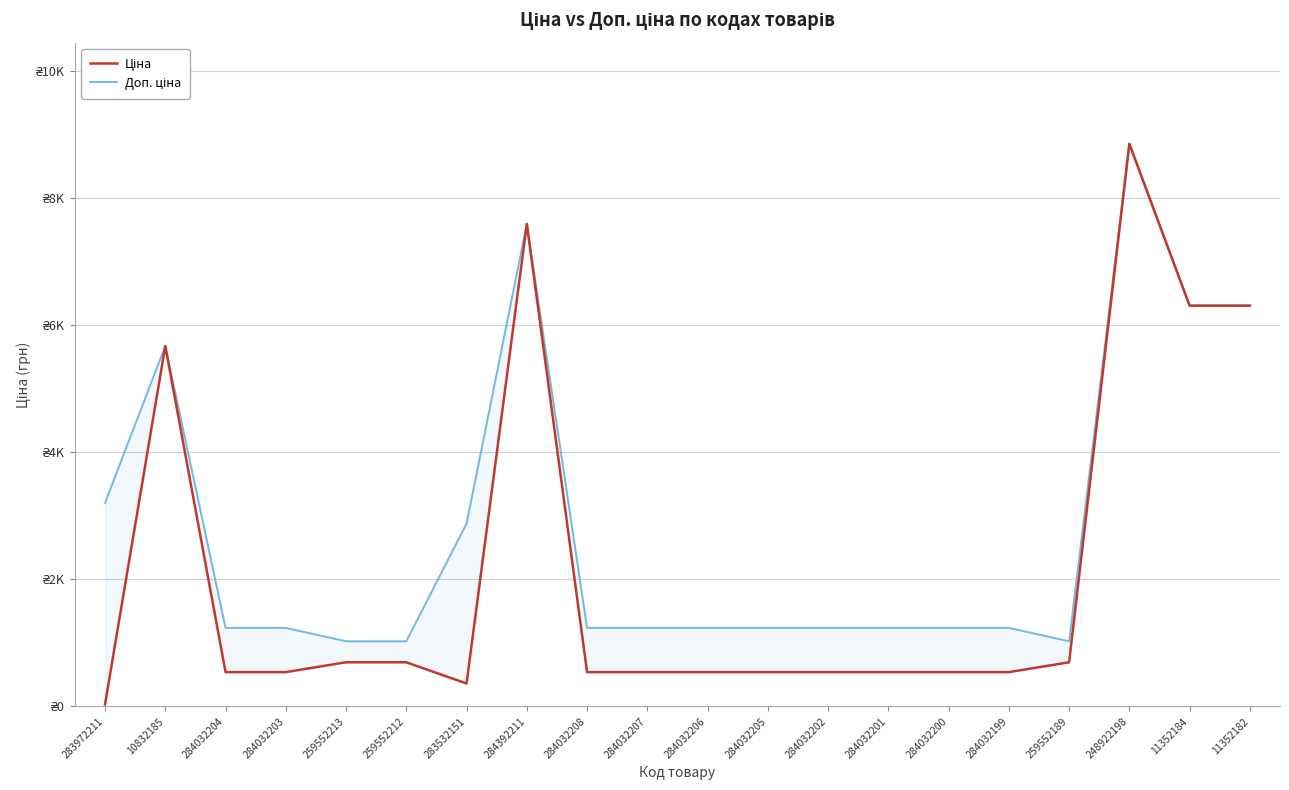

At which label does Ціна first exceed 539?

10832185